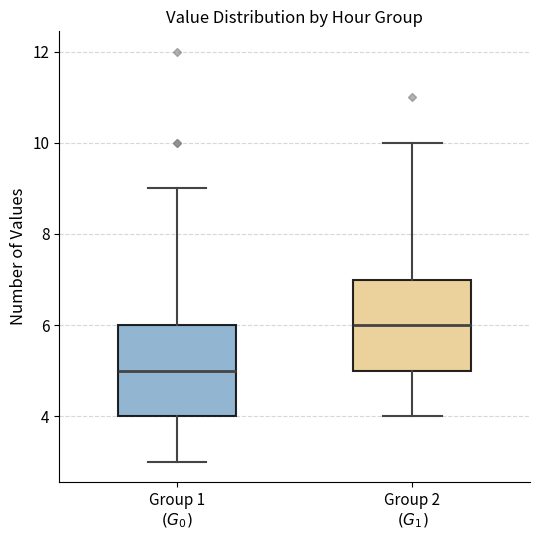

Where does the lower whisker of the box for Group 2 $(G_1)$ end on the y-axis? The values are not printed on the chart, so give them approximately, as read against the axis.

4